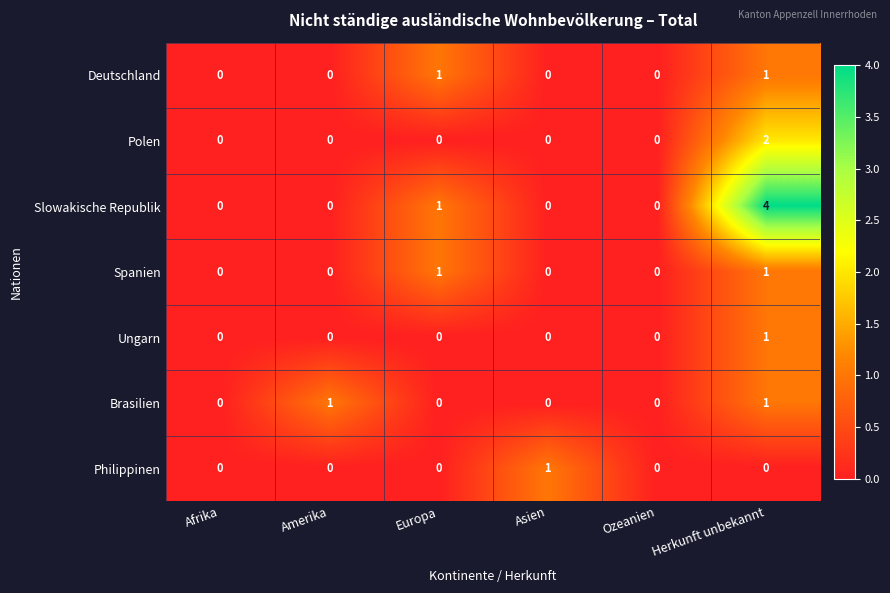

Which category has the highest value in the Ungarn series?

Herkunft unbekannt